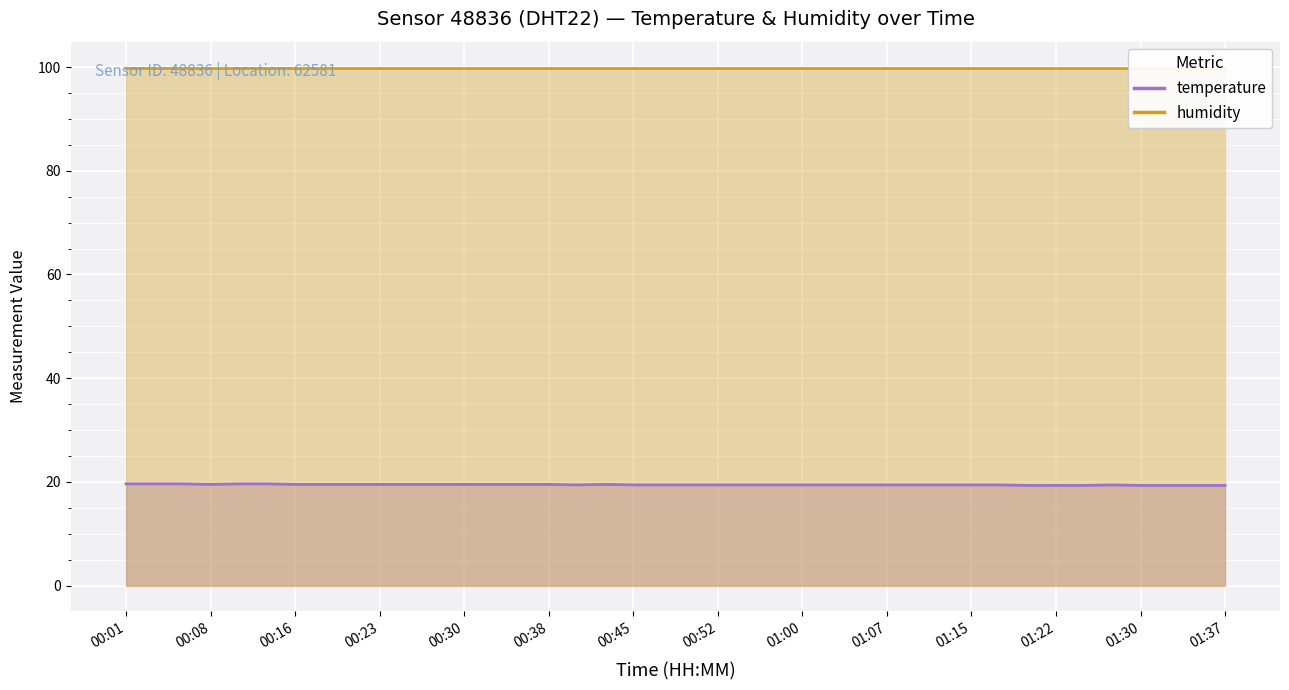

What is the average value?

19.4